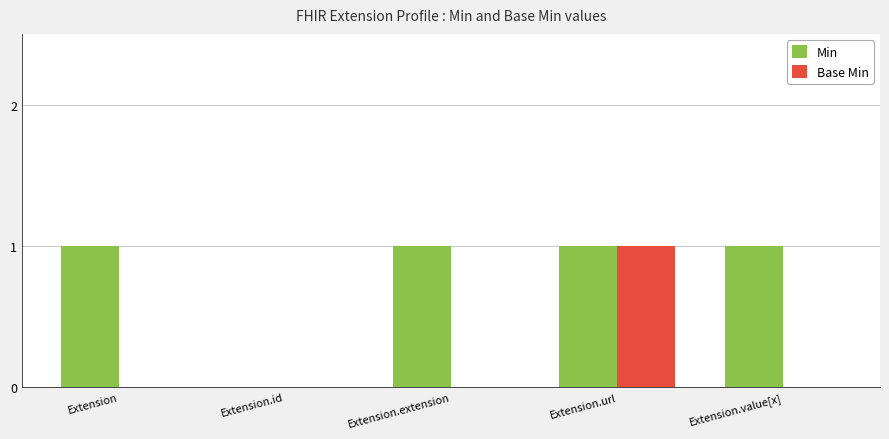

Between Extension.id and Extension.extension, which series saw the biggest shift?

Min